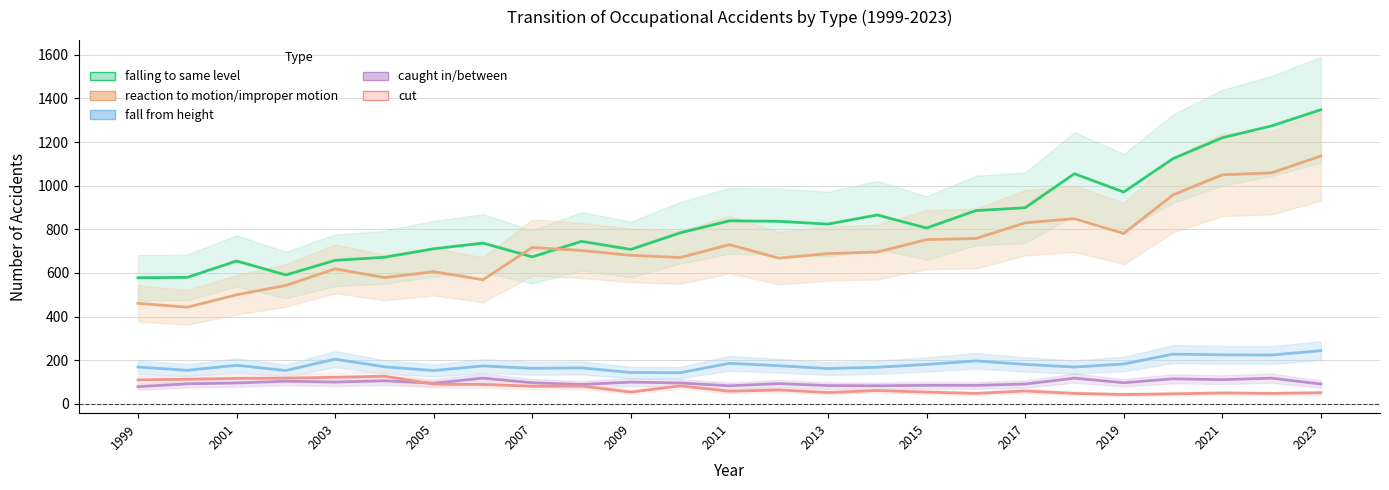

What is the average value of the reaction to motion/improper motion series?

722